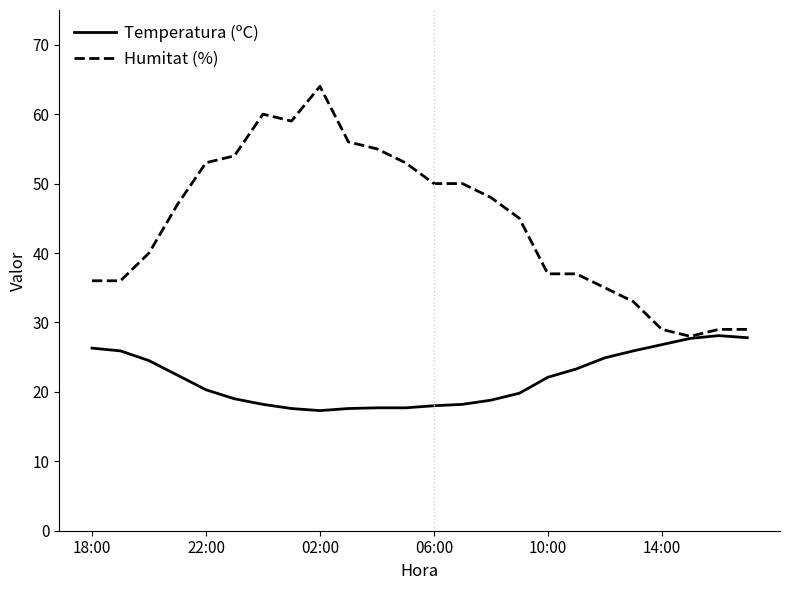

Rank the series by their maximum value, from lowest to highest.

Temperatura (ºC), Humitat (%)